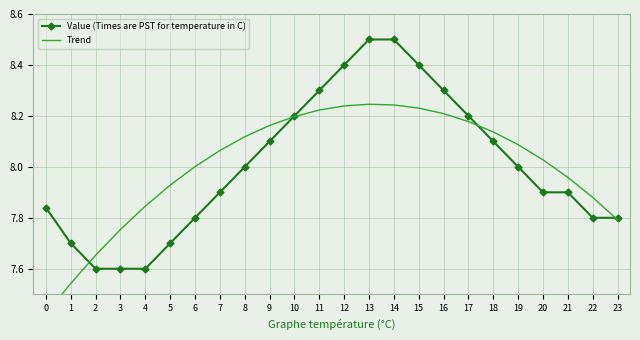

Is the value of Value (Times are PST for temperature in C) at 16 greater than the value of Trend at 0?

Yes